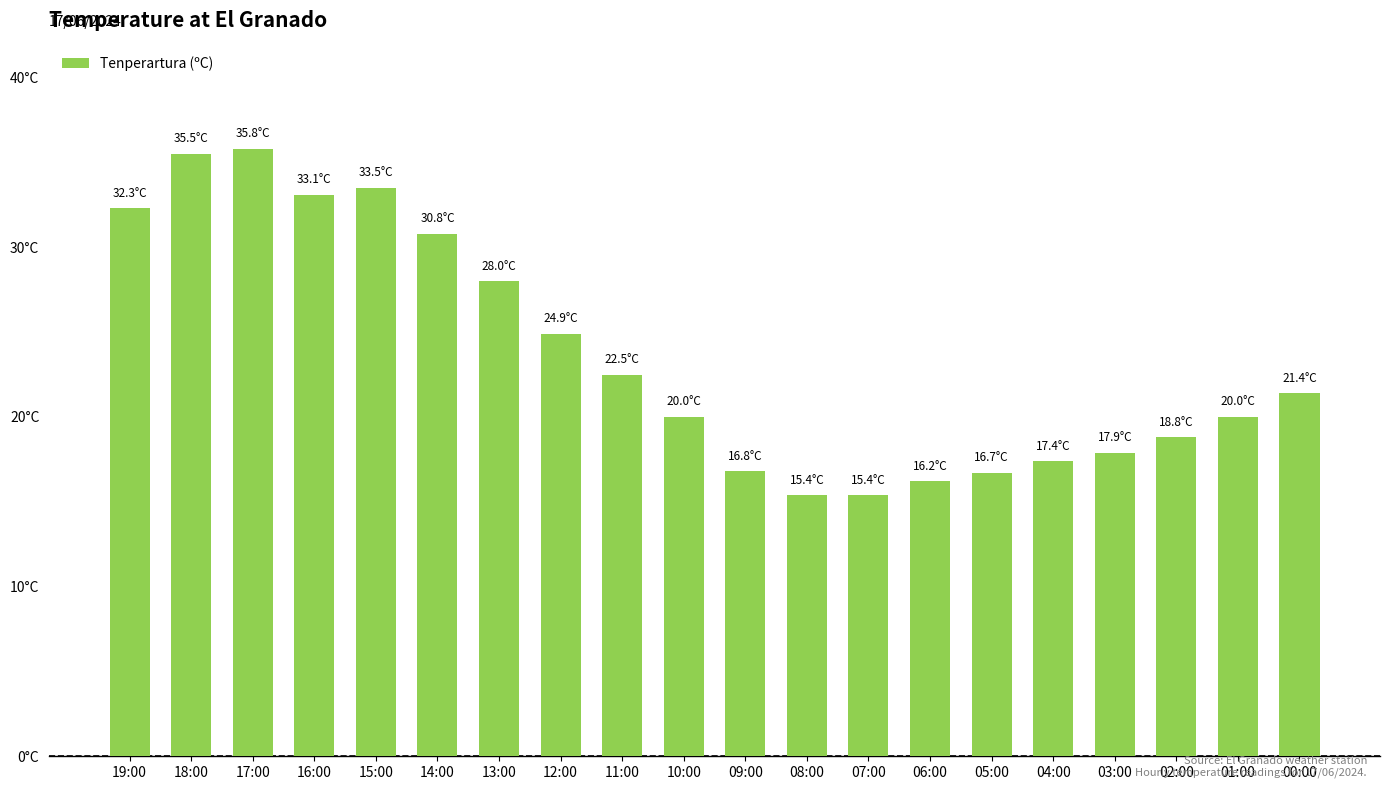

Rank the categories by value from lowest to highest.

08:00, 07:00, 06:00, 05:00, 09:00, 04:00, 03:00, 02:00, 10:00, 01:00, 00:00, 11:00, 12:00, 13:00, 14:00, 19:00, 16:00, 15:00, 18:00, 17:00